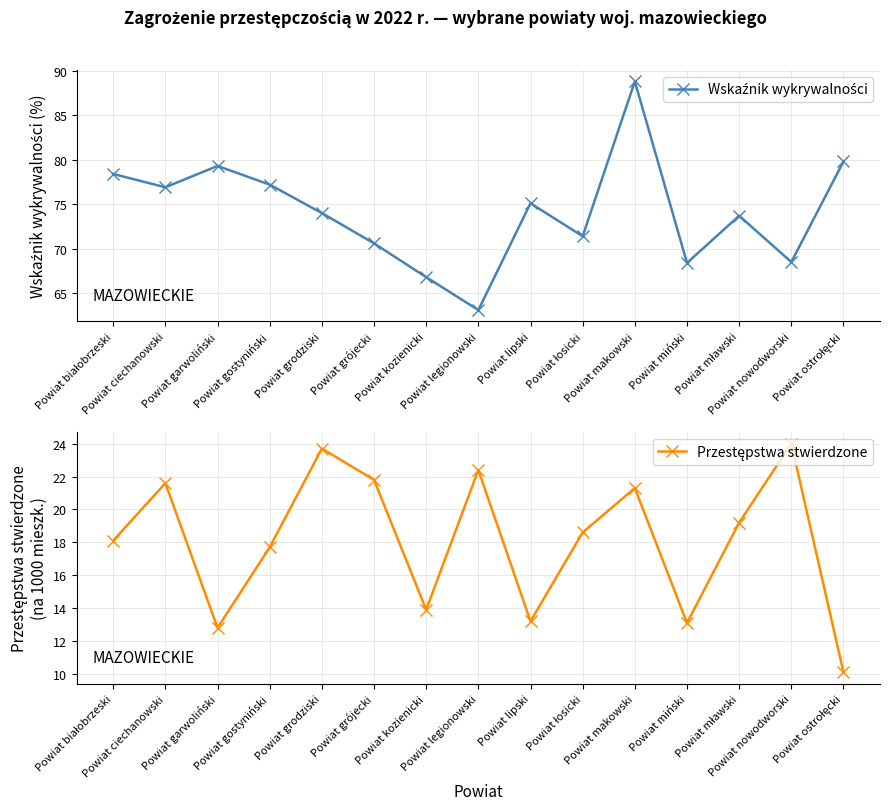

What is the difference between the Wskaźnik wykrywalności values at Powiat białobrzeski and Powiat legionowski?

15.3